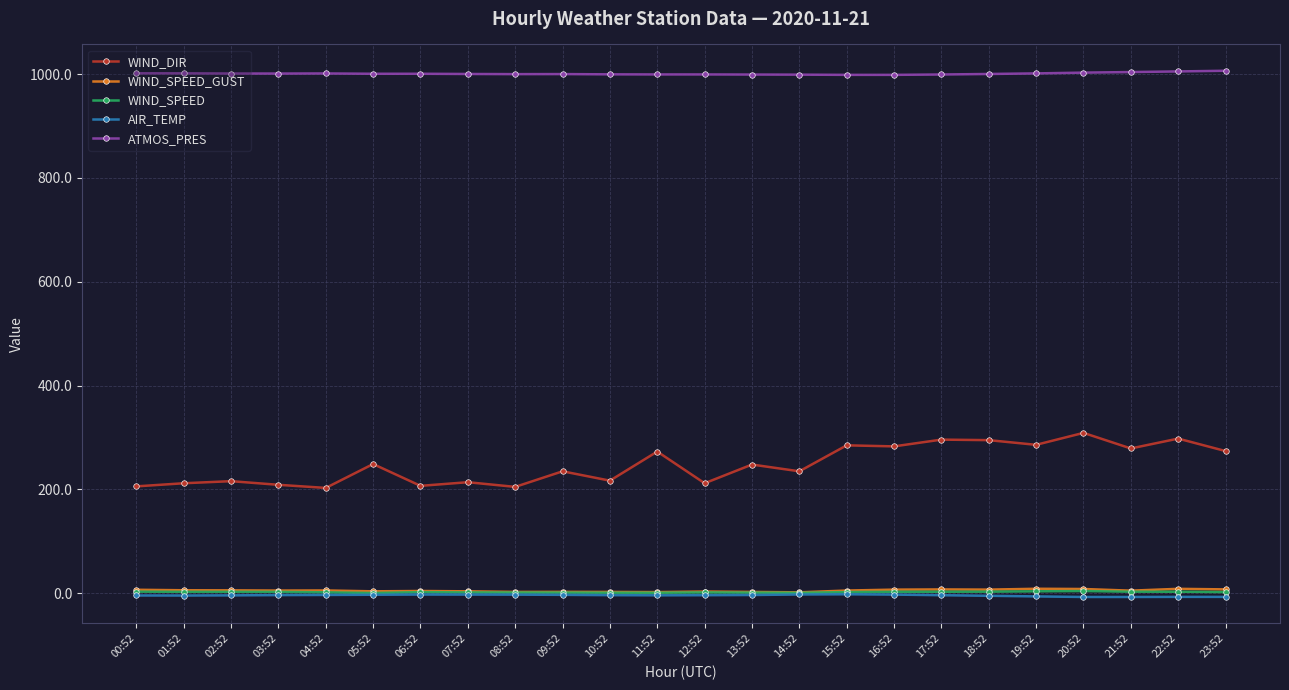

Where is WIND_DIR nearest to the value 256?

05:52